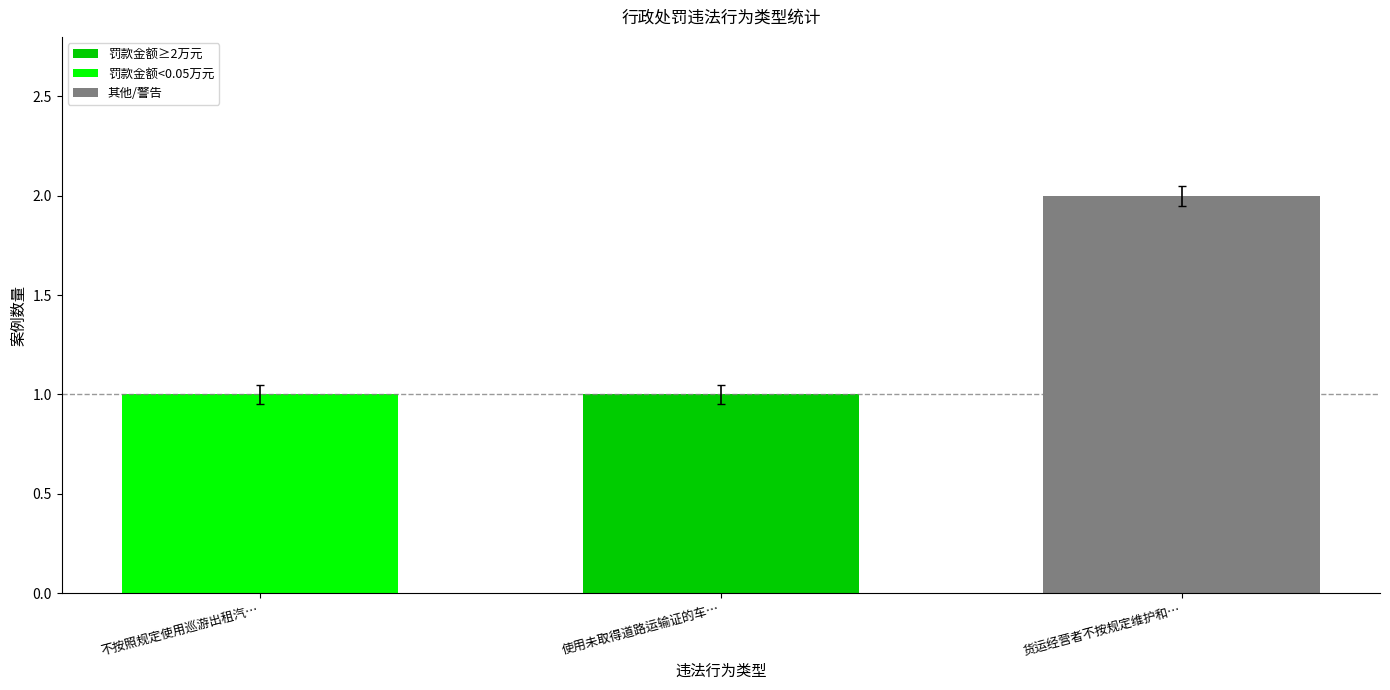

Rank the categories by value from lowest to highest.

不按照规定使用巡游出租汽…, 使用未取得道路运输证的车…, 货运经营者不按规定维护和…